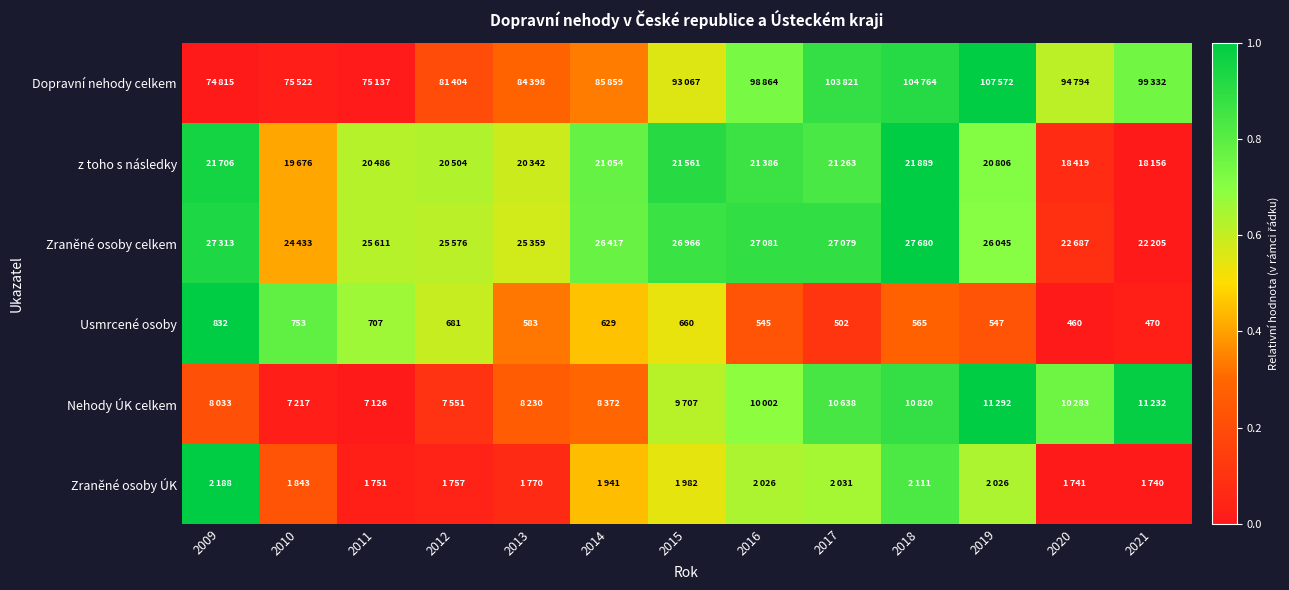

Is it true that Nehody ÚK celkem equals 0.6 at 2015?

True